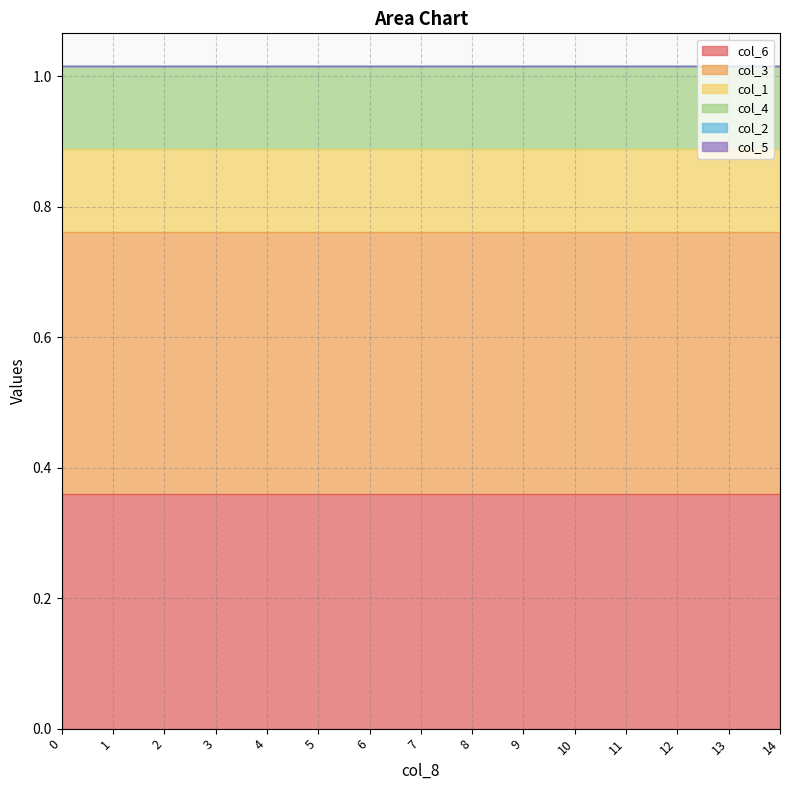

At 12, list the series in order from smallest to largest.

col_2, col_5, col_1, col_4, col_6, col_3